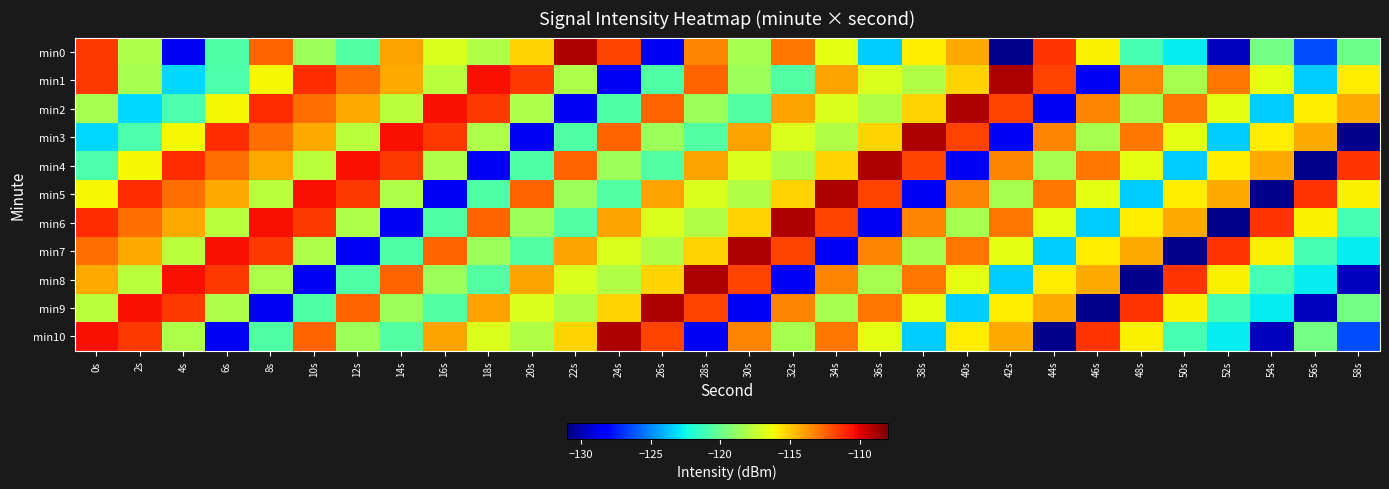

Between 38s and 58s, which is larger?

38s